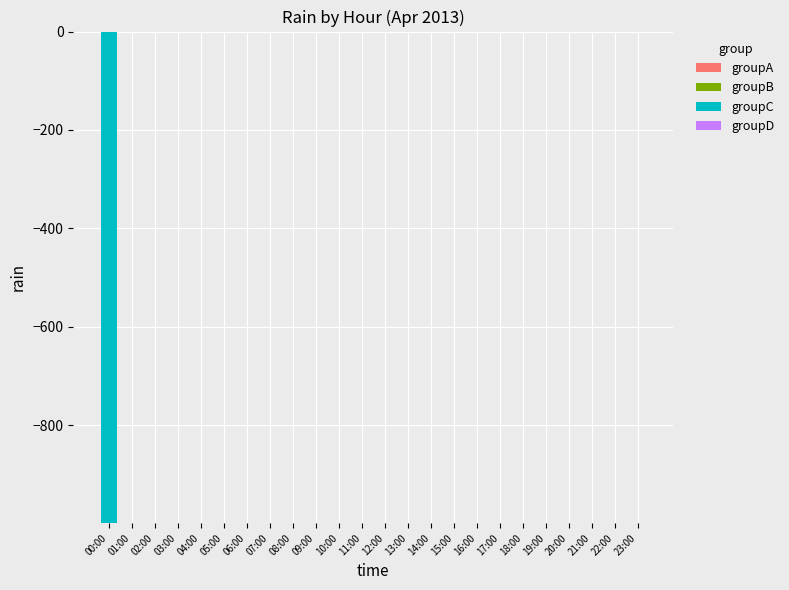

Reading left to right, list all the values displayed in this chart.

00:00=-999	01:00=0	02:00=0	03:00=0	04:00=0	05:00=0	06:00=0	07:00=0	08:00=0	09:00=0	10:00=0	11:00=0	12:00=0	13:00=0	14:00=0	15:00=0	16:00=0	17:00=0	18:00=0	19:00=0	20:00=0	21:00=0	22:00=0	23:00=0